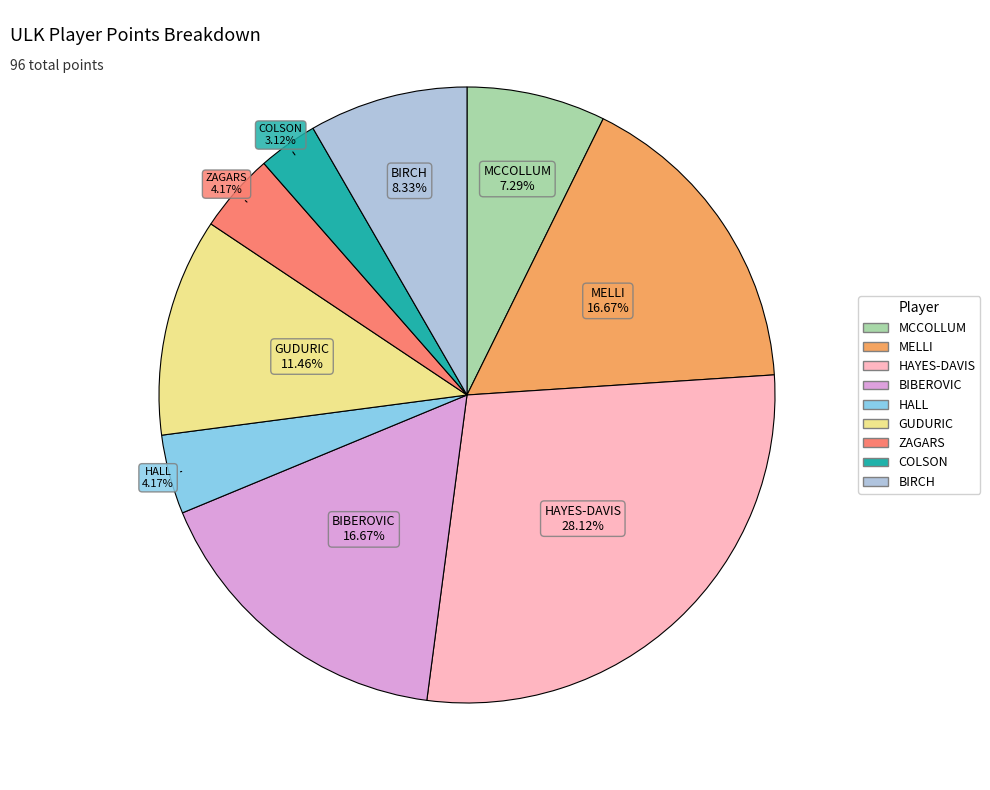

How many segments does this pie chart have?

9